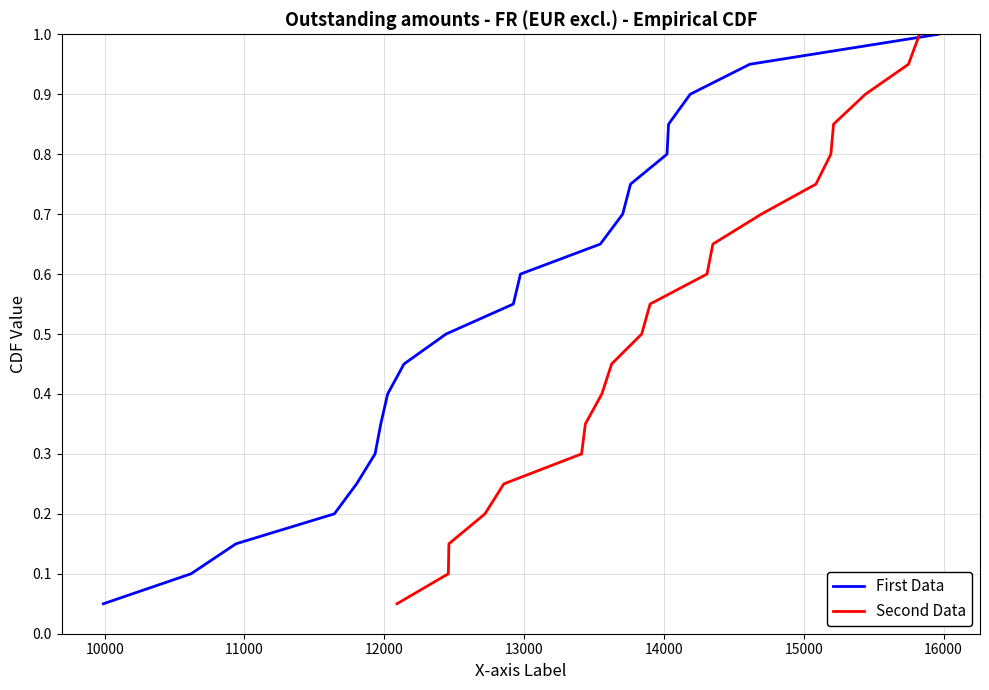

What is the maximum value for First Data?

1.0